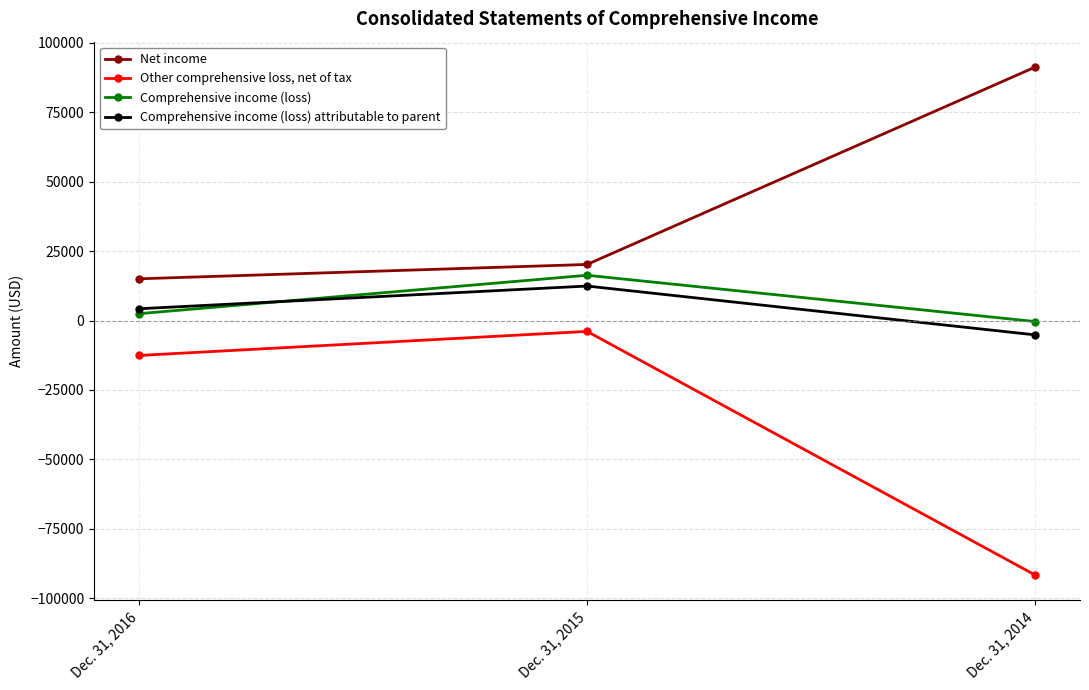

Reading left to right, what are all the values shown in this chart?

Net income: 15046	20210	91300
Other comprehensive loss, net of tax: -12565	-3895	-91648
Comprehensive income (loss): 2481	16315	-348
Comprehensive income (loss) attributable to parent: 4255	12437	-5154